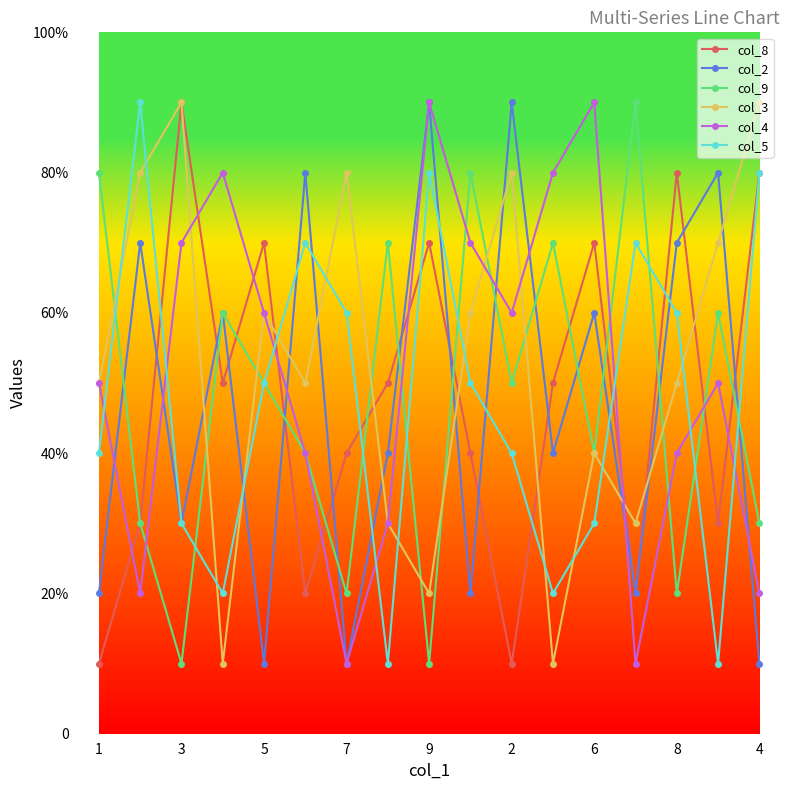

List the series in order of their peak value, lowest first.

col_8, col_2, col_9, col_3, col_4, col_5